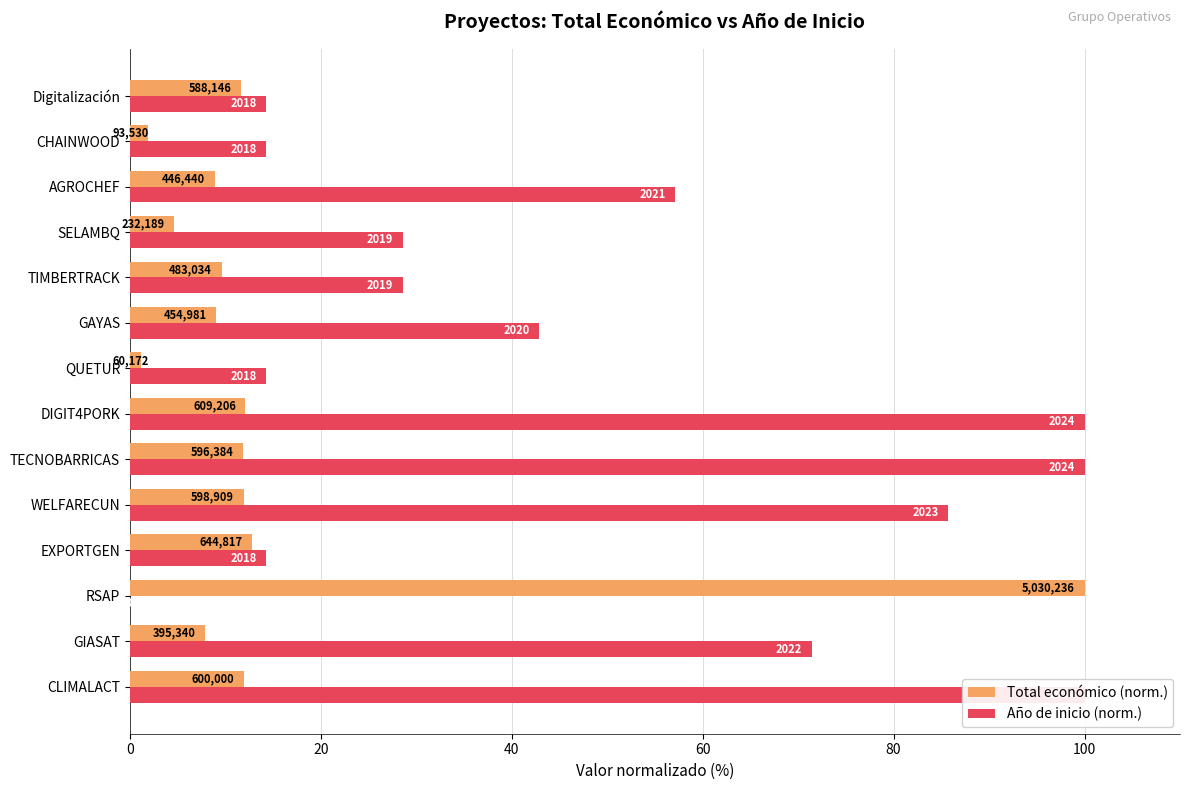

Reading left to right, what are all the values shown in this chart?

Total económico (norm.): 11.9	7.9	100.0	12.8	11.9	11.9	12.1	1.2	9.0	9.6	4.6	8.9	1.9	11.7
Año de inicio (norm.): 100.0	71.4	0.0	14.3	85.7	100.0	100.0	14.3	42.9	28.6	28.6	57.1	14.3	14.3